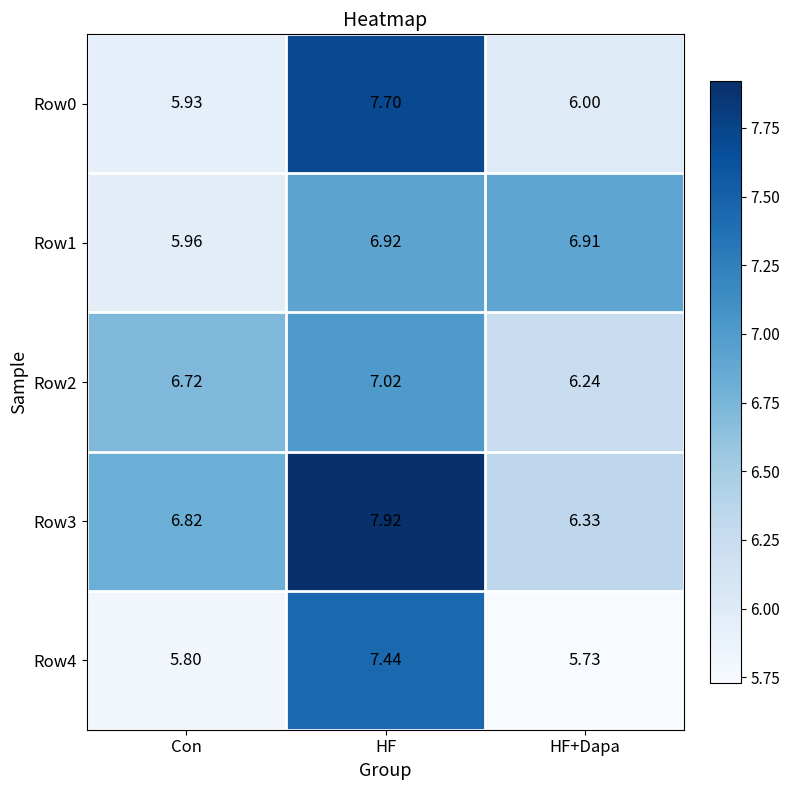

Between Con and HF+Dapa, which series saw the biggest shift?

Row1